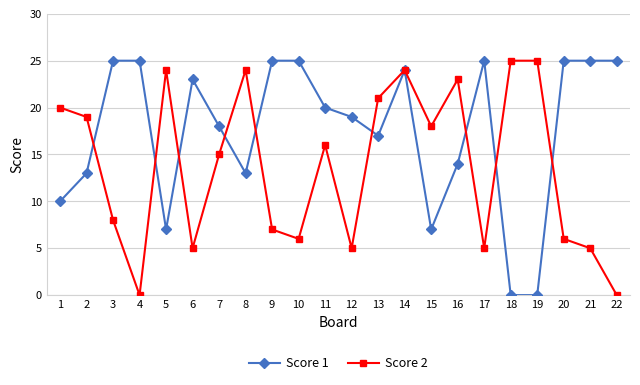

Is it true that Score 1 equals 19 at 12?

True